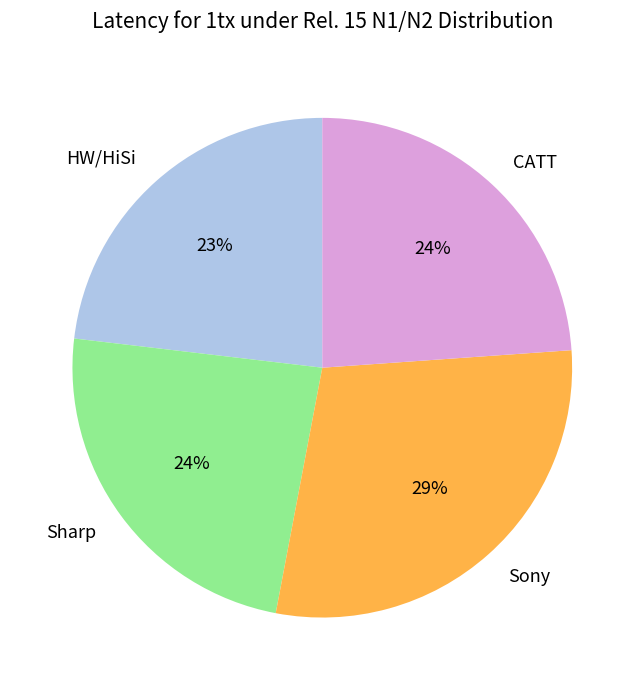

How many segments does this pie chart have?

4